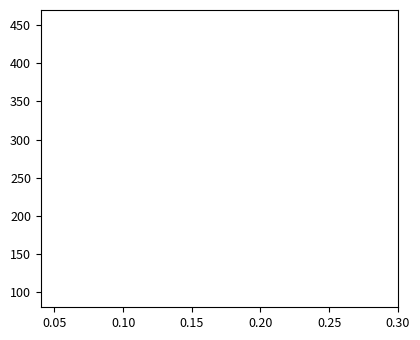

Is this an area chart (filled region under the line)?

No